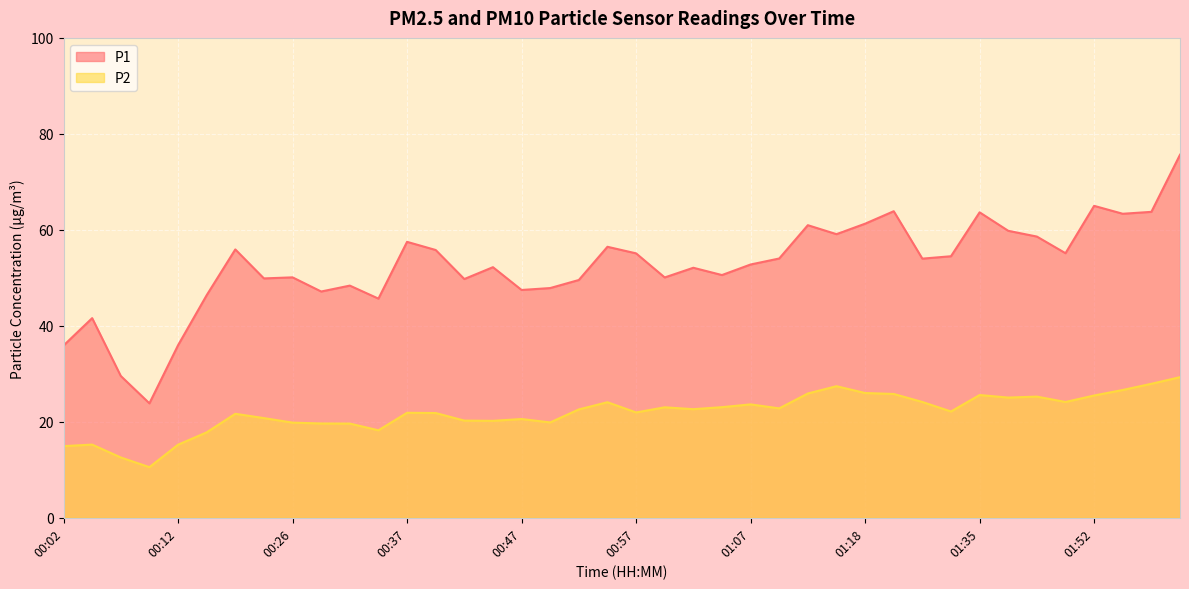

How many data points in P2 are less than 22?

19